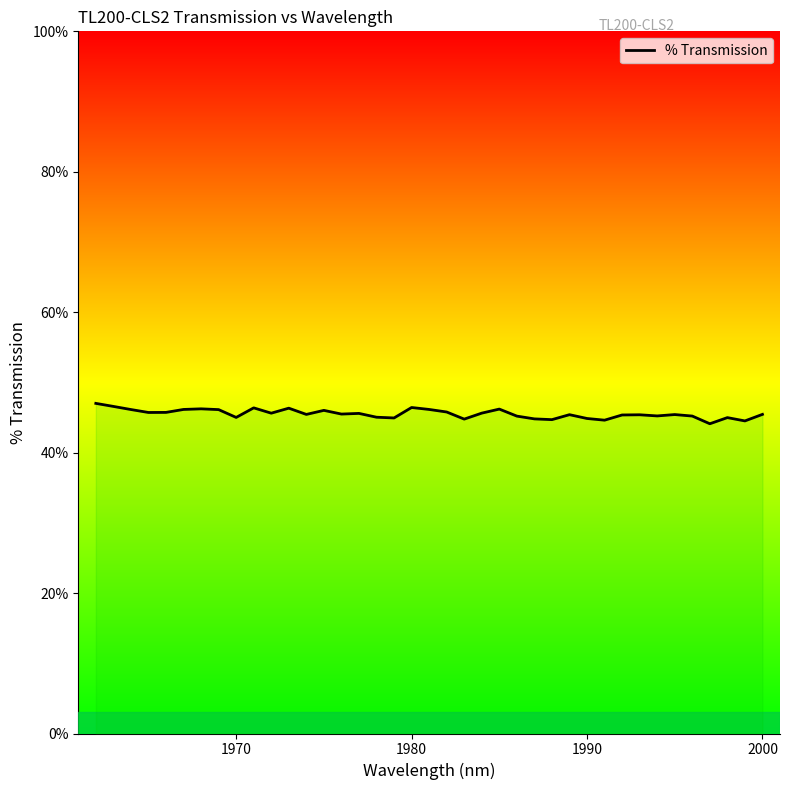

What is the value of the 14th point from the left?

46.0